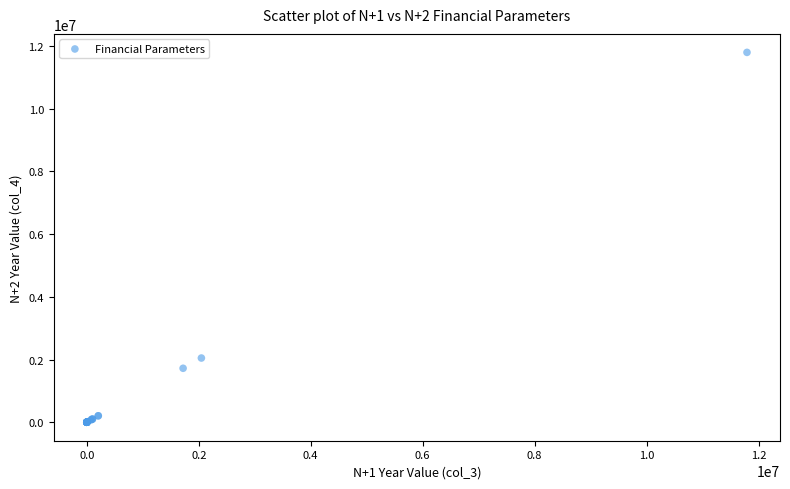

What Y value in the scatter plot is closest to 5896458?

2047118.2